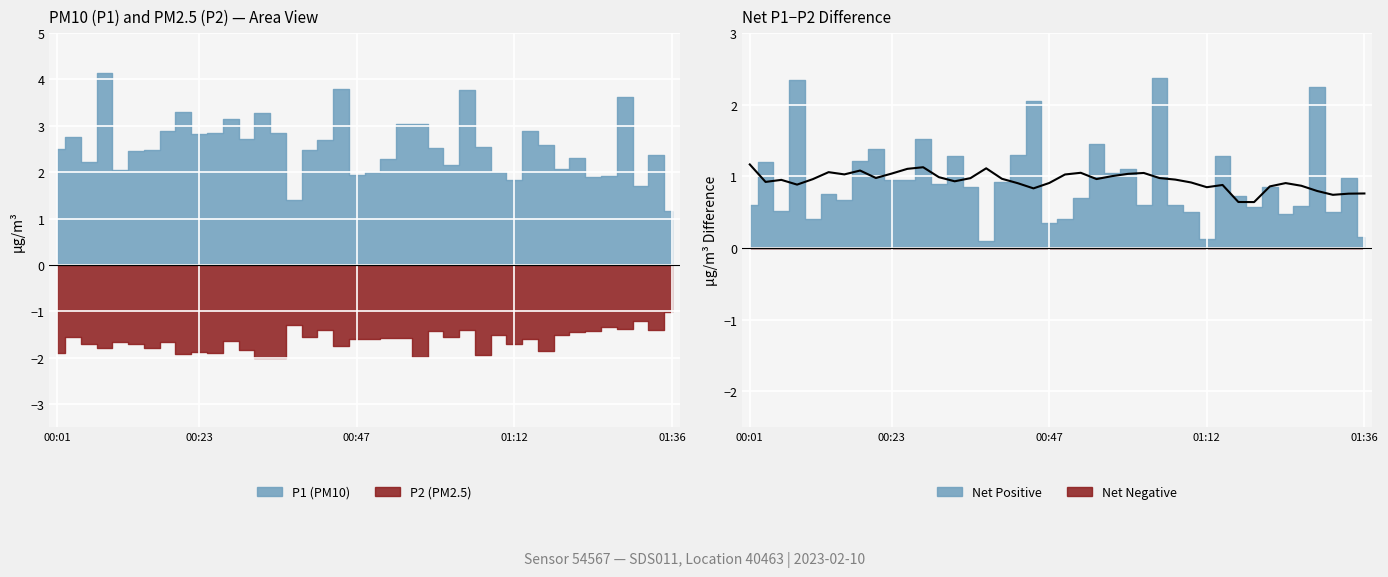

What is the change in value from 22 to 39?

-0.2